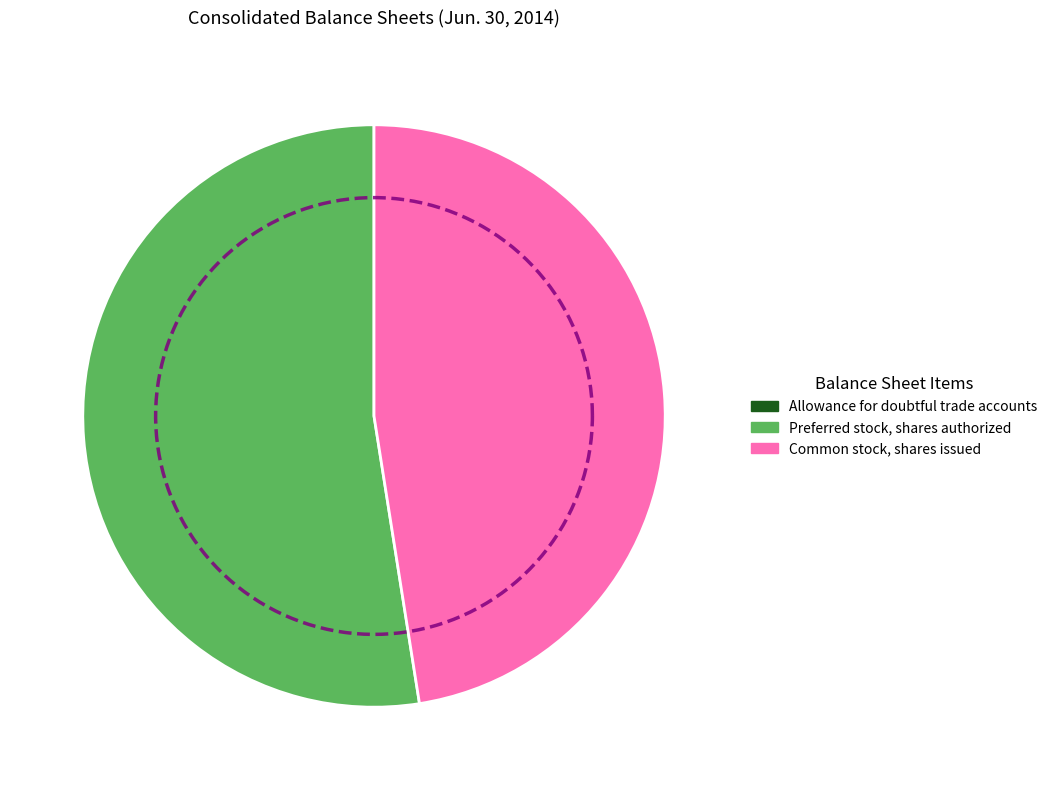

The Preferred stock, shares authorized slice represents 63% of the pie. True or false?

False